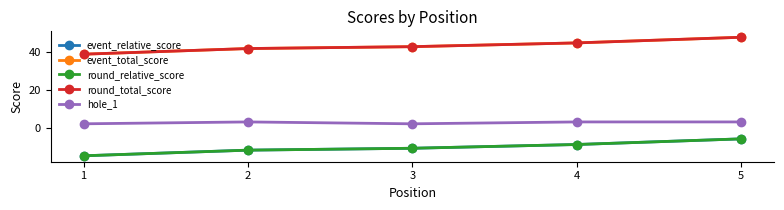

True or false: round_relative_score and event_total_score intersect in this chart.

False